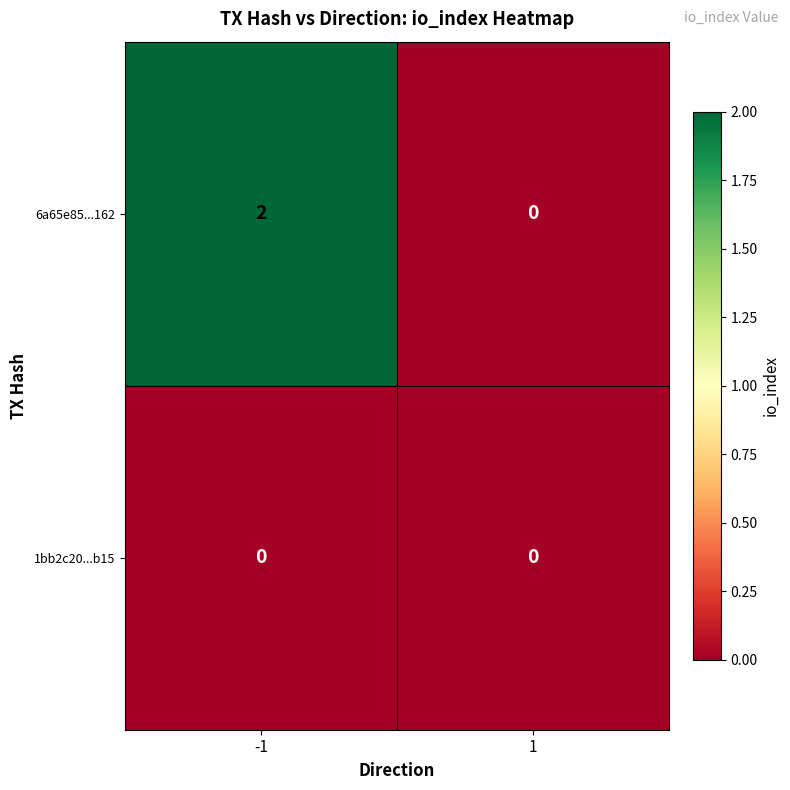

True or false: 1bb2c20...b15 has a value of 0 at 1.

True